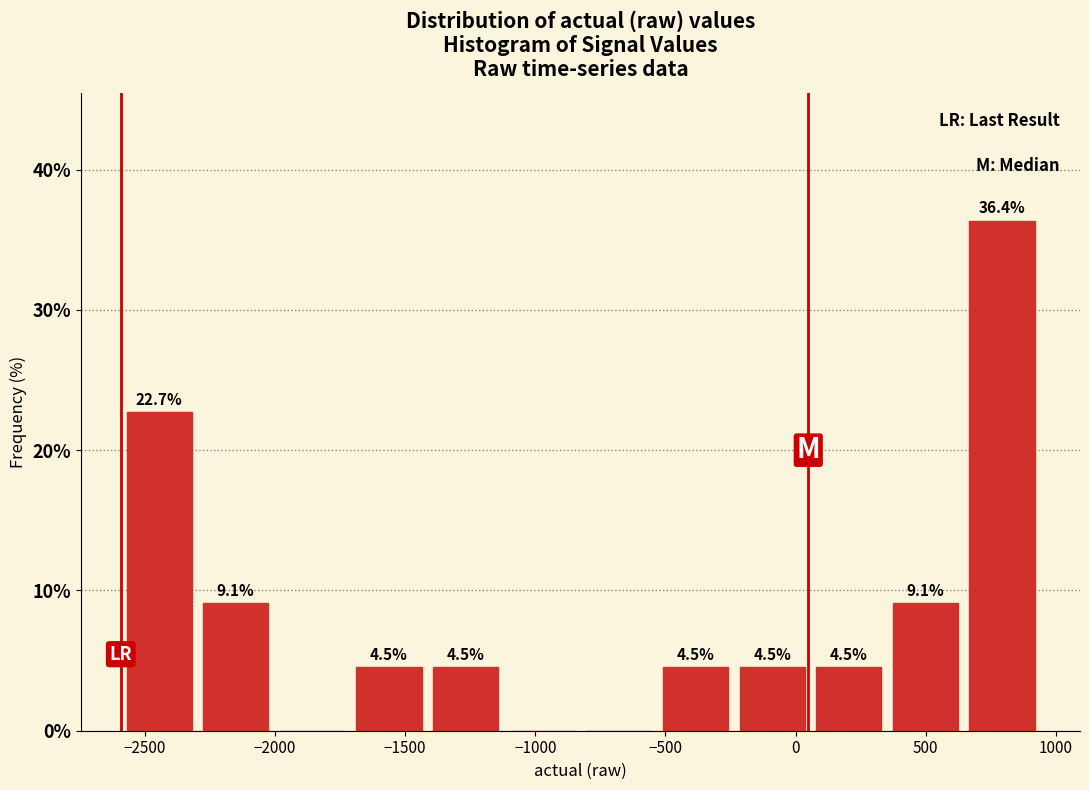

Which range on the x-axis has the tallest bar?

650 to 950